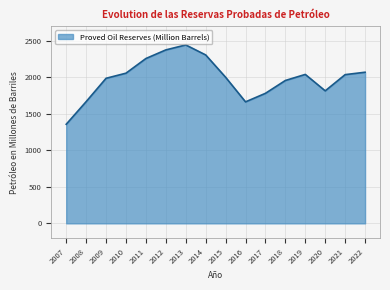

What is the difference between the maximum and minimum values?

1087